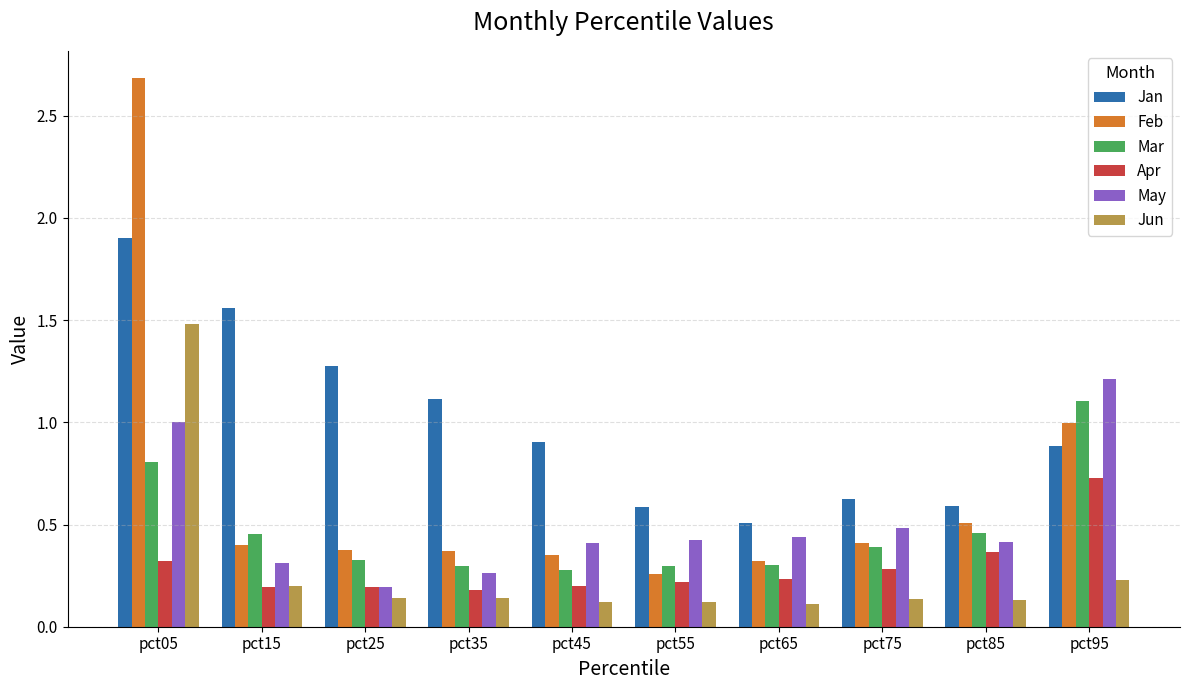

How many categories are shown in the chart?

10